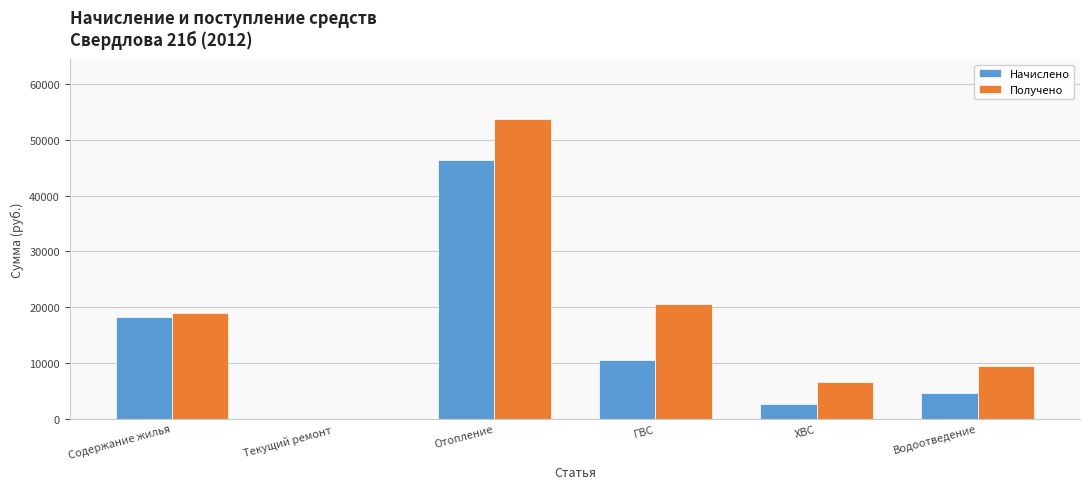

What is the sum of the Начислено values at Текущий ремонт and Водоотведение?

4637.1